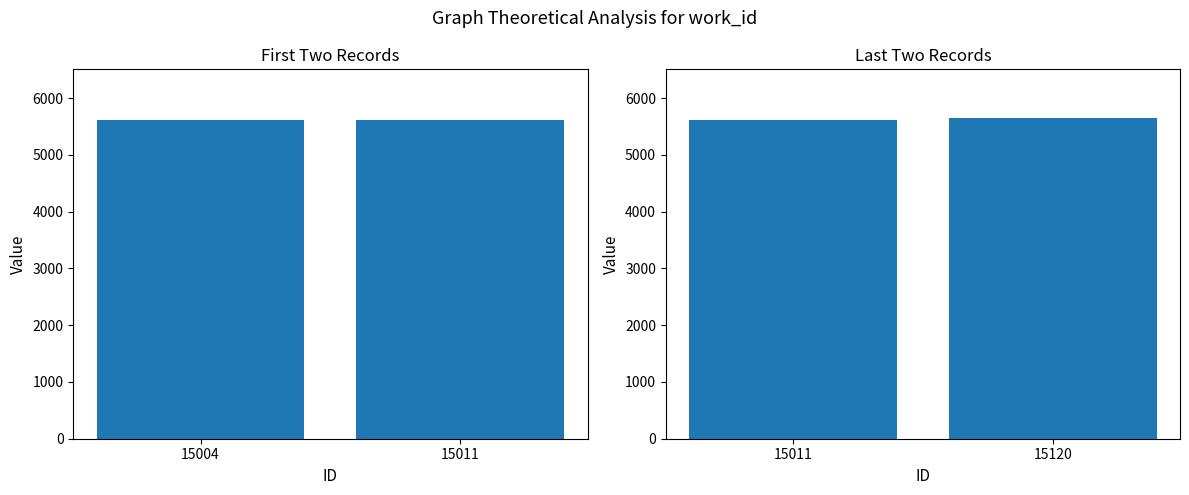

Count the number of categories in the chart.

2